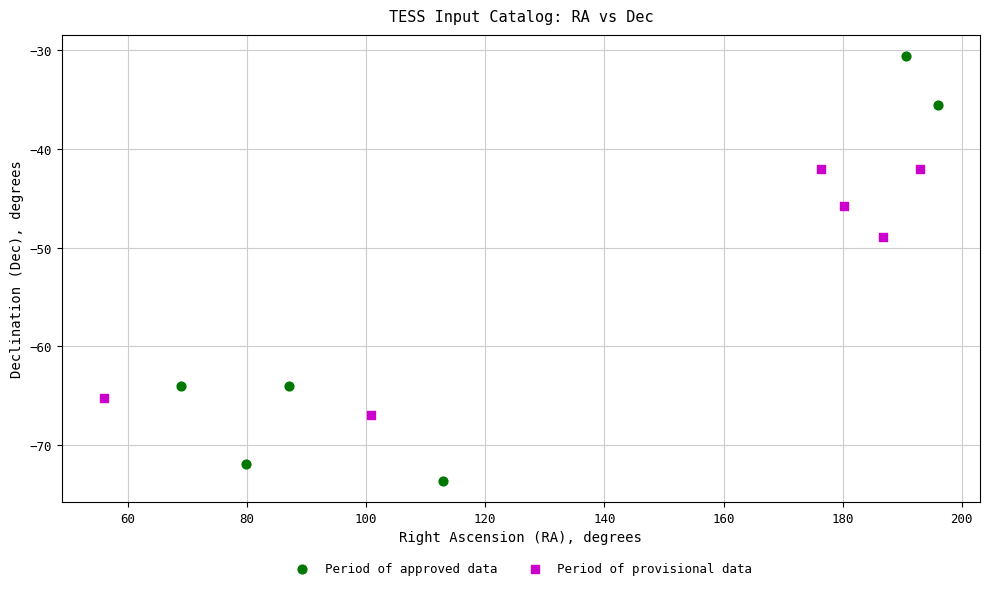

Which series reaches the minimum Y coordinate?

Period of approved data